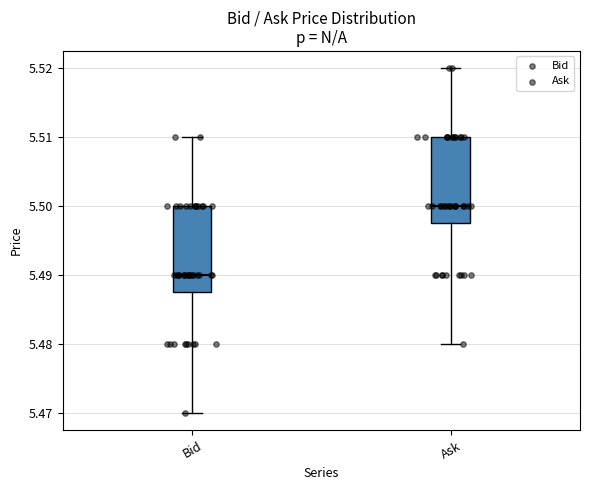

Where does the lower whisker of the box for Ask end on the y-axis? The values are not printed on the chart, so give them approximately, as read against the axis.

5.480